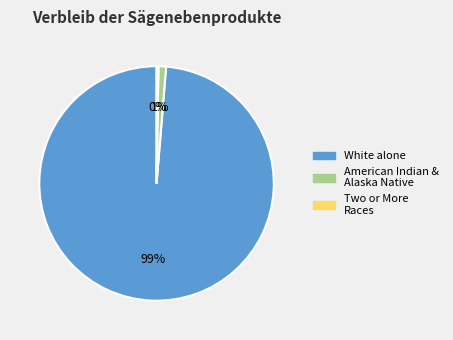

Is there a majority slice in this chart?

Yes